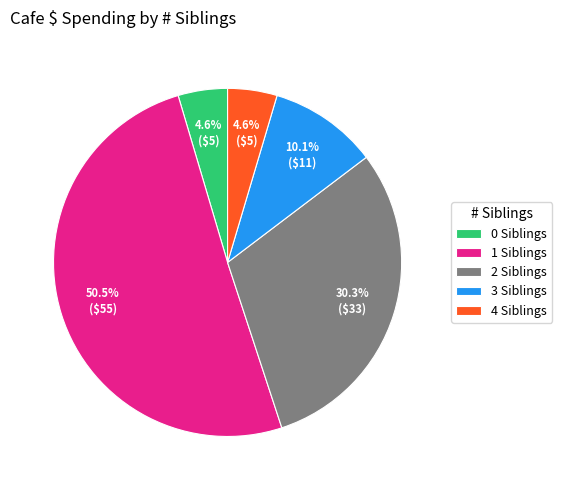

What is the majority slice?

1 Siblings